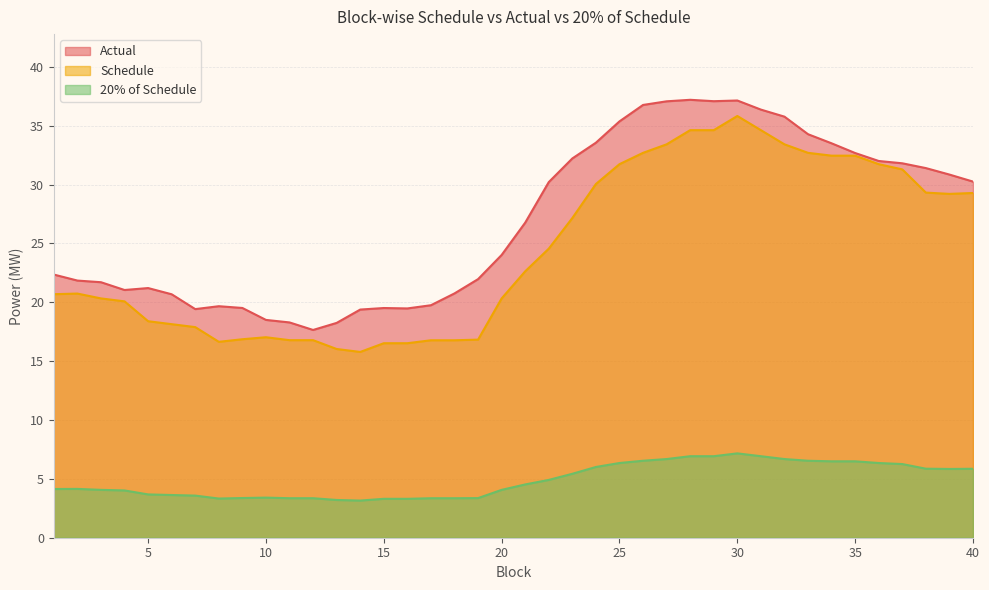

Where is 20% of Schedule nearest to the value 5?

22